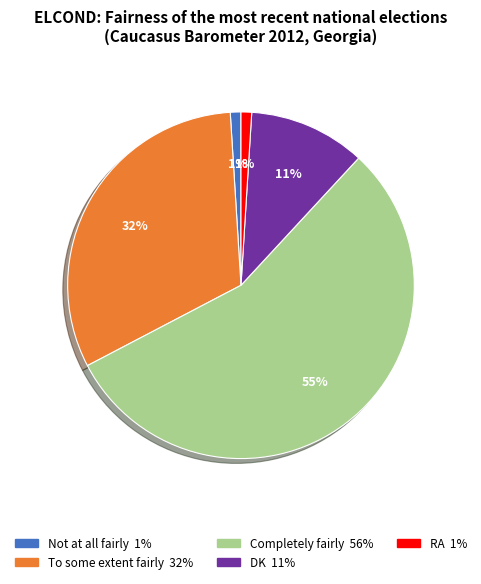

Is the sum of To some extent fairly and RA greater than half?

No